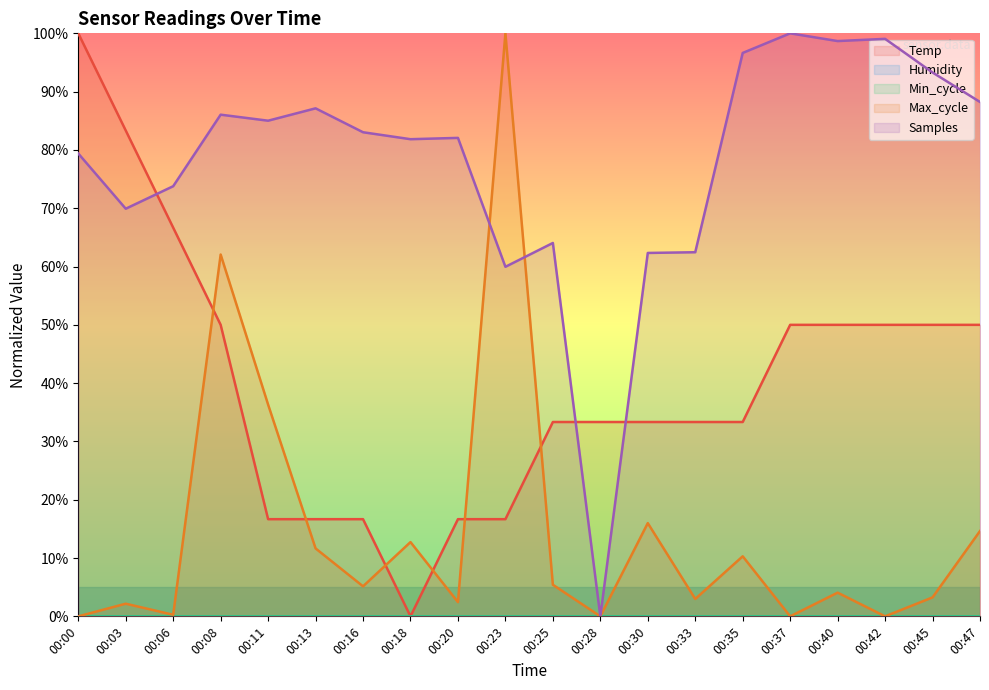

Where do Samples and Temp first cross each other?

00:03 and 00:06